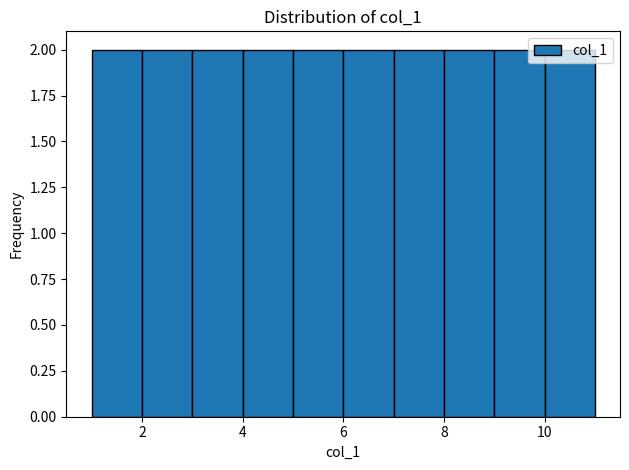

How tall is the bar that spans 1 to 2 on the x-axis? The values are not printed on the chart, so give them approximately, as read against the axis.

2